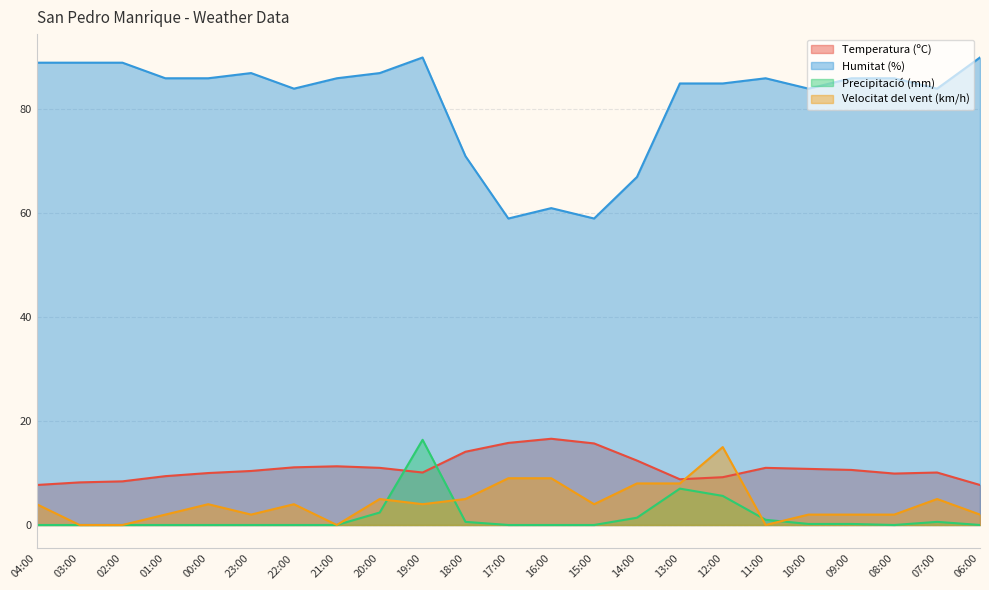

What is the difference between the Humitat (%) values at 21:00 and 18:00?

15.0